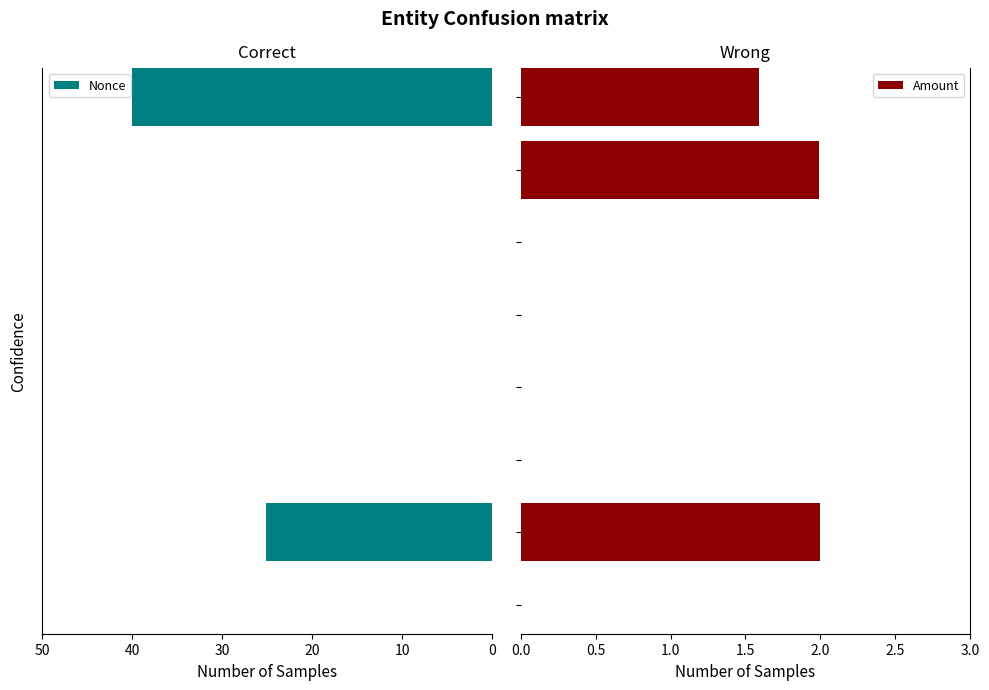

What are all the series names shown in the legend?

Nonce, Amount